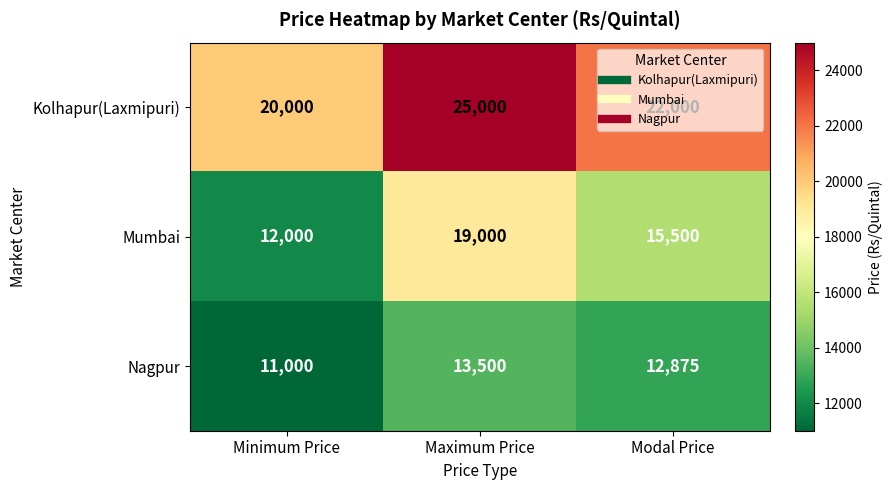

What is the difference between the maximum and minimum values in the Nagpur series?

2500